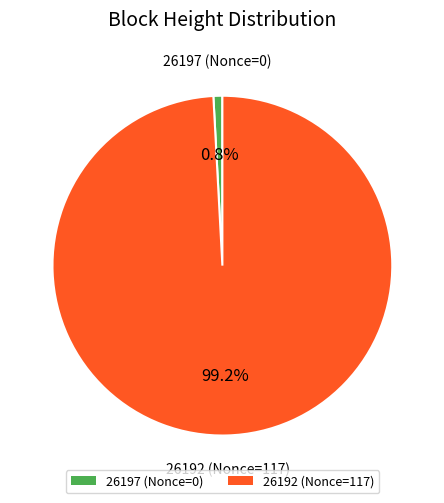

Which slice is the smallest?

26197